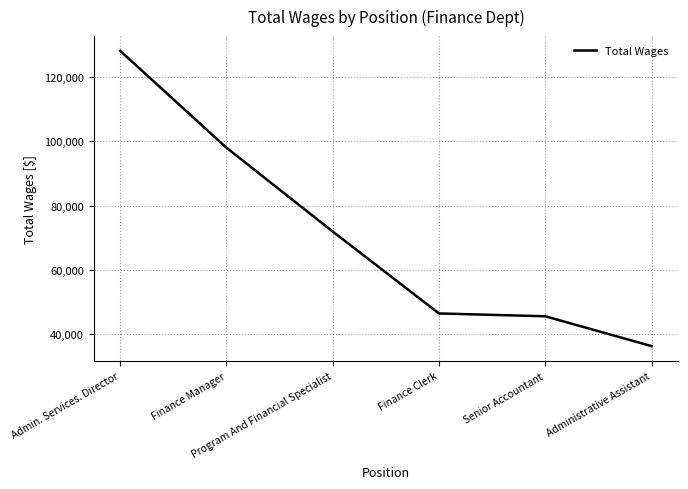

Reading left to right, what are all the values shown in this chart?

Admin. Services. Director=128097	Finance Manager=97994	Program And Financial Specialist=71943	Finance Clerk=46496	Senior Accountant=45619	Administrative Assistant=36351